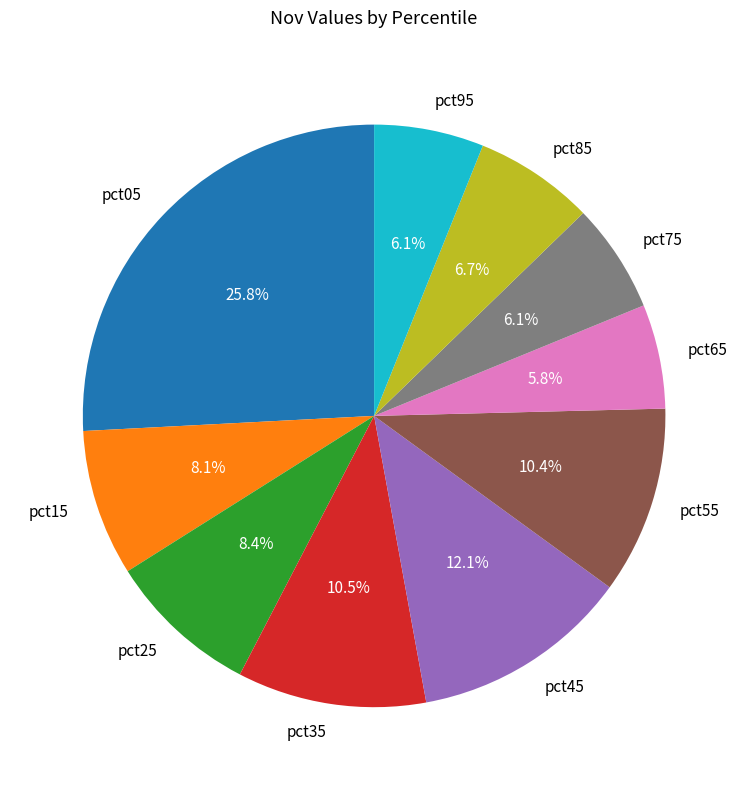

What portion of the pie excludes pct15?

91.9%